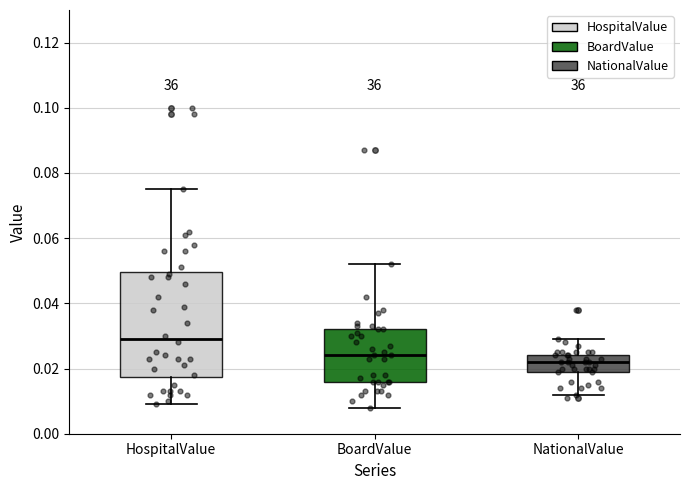

Where is the upper edge of the box for BoardValue on the y-axis? The values are not printed on the chart, so give them approximately, as read against the axis.

0.032